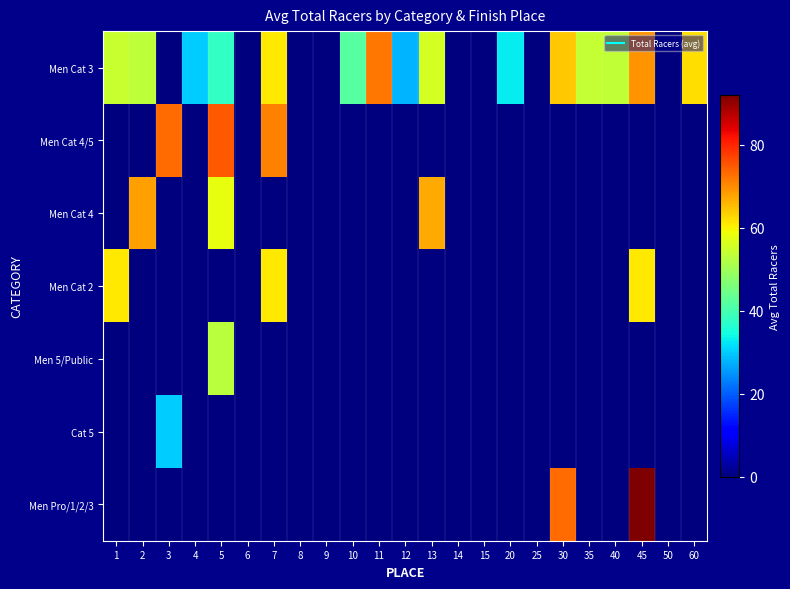

Count the number of data series in this chart.

7